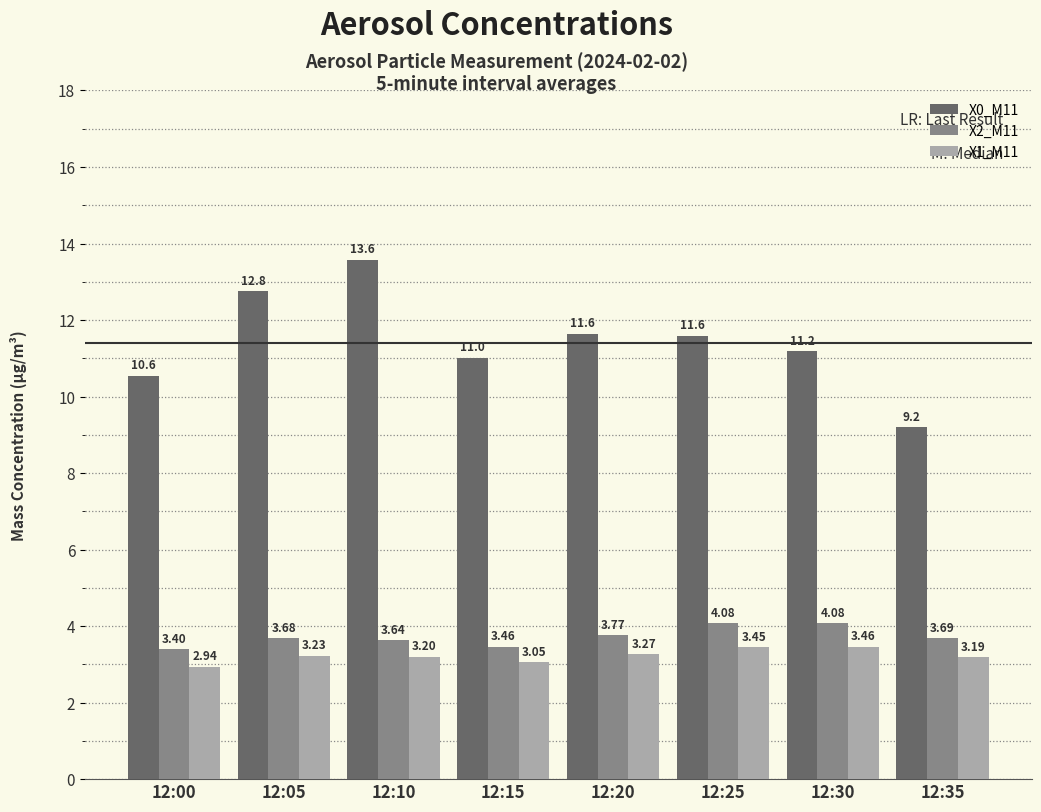

Which series has the widest spread of values?

X0_M11